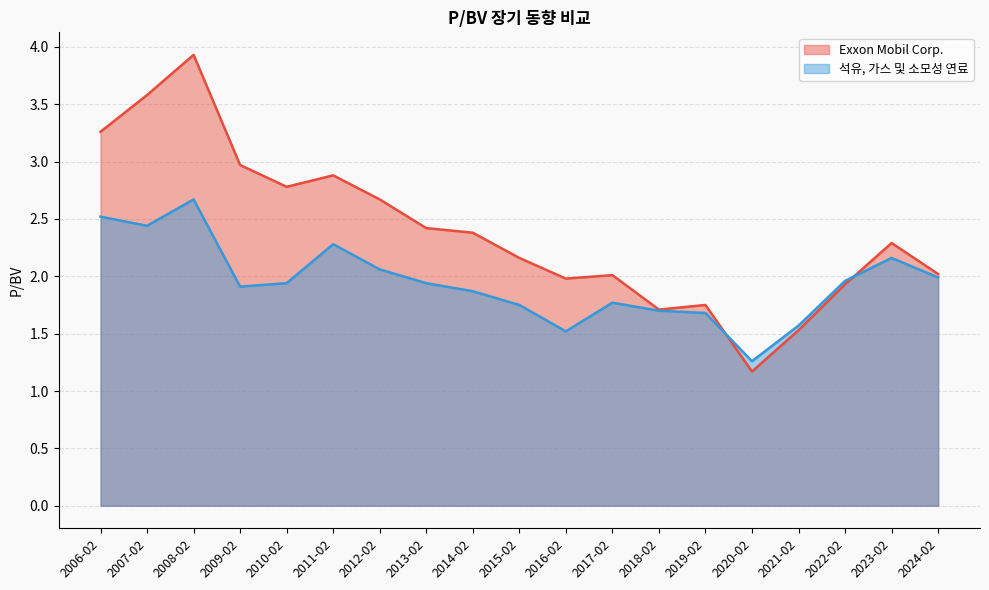

How many data points in Exxon Mobil Corp. are above 2?

13